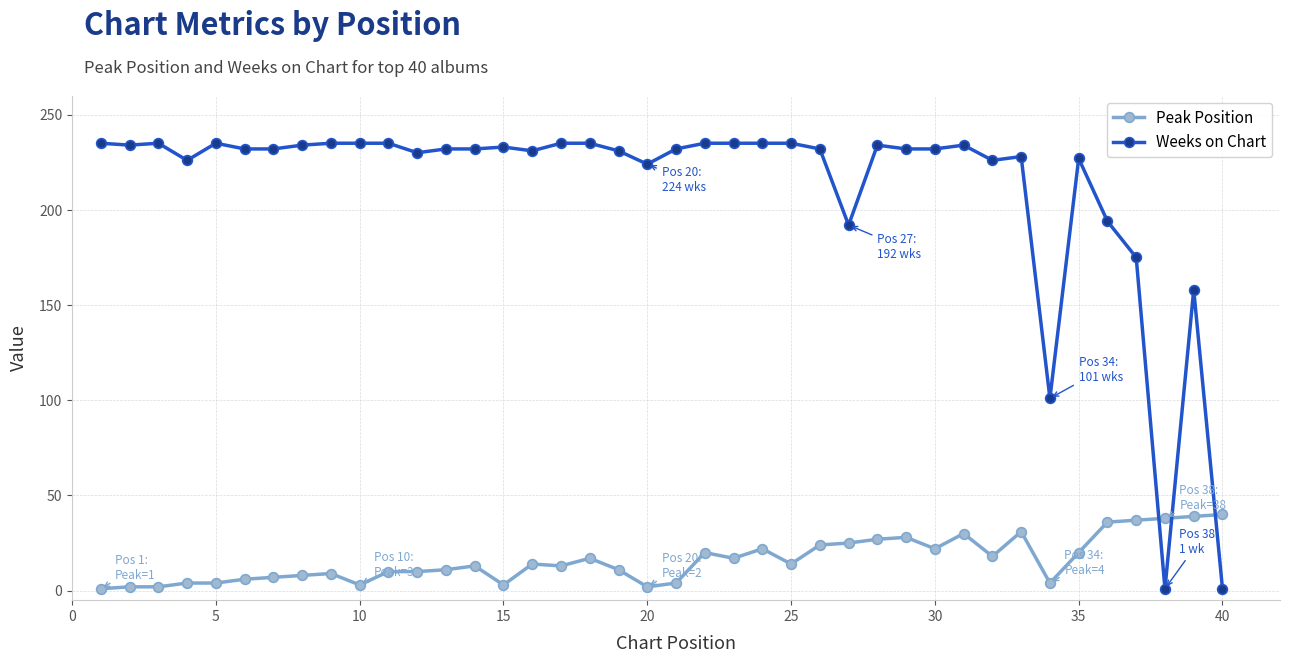

After their last crossing, which series has the higher values: Peak Position or Weeks on Chart?

Peak Position